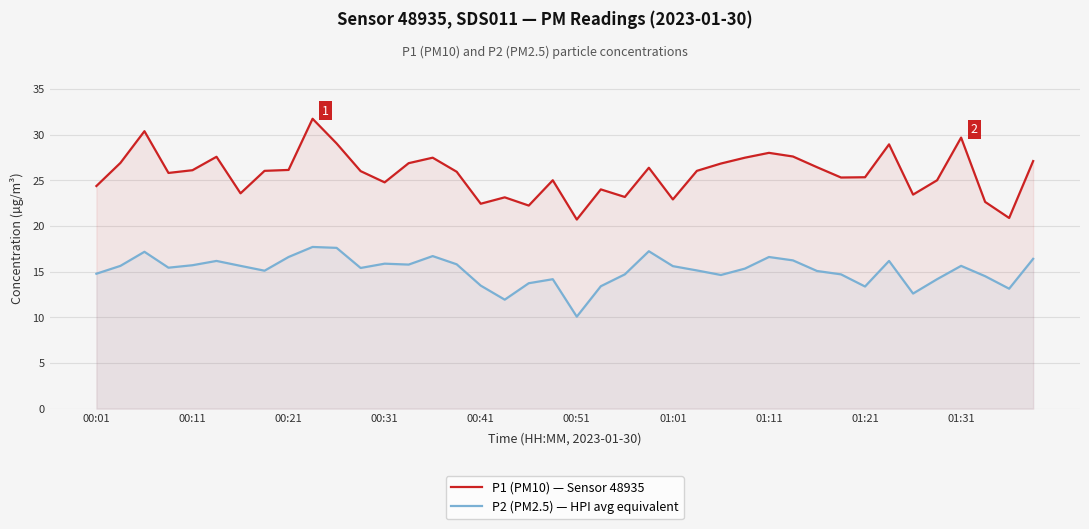

Which series has the widest spread of values?

P1 (PM10) — Sensor 48935